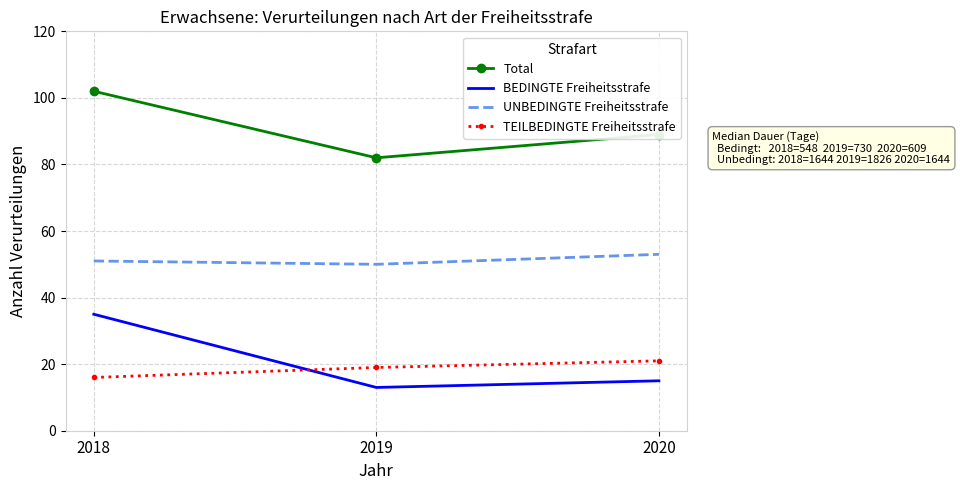

Between 2018 and 2019, which series saw the biggest shift?

BEDINGTE Freiheitsstrafe